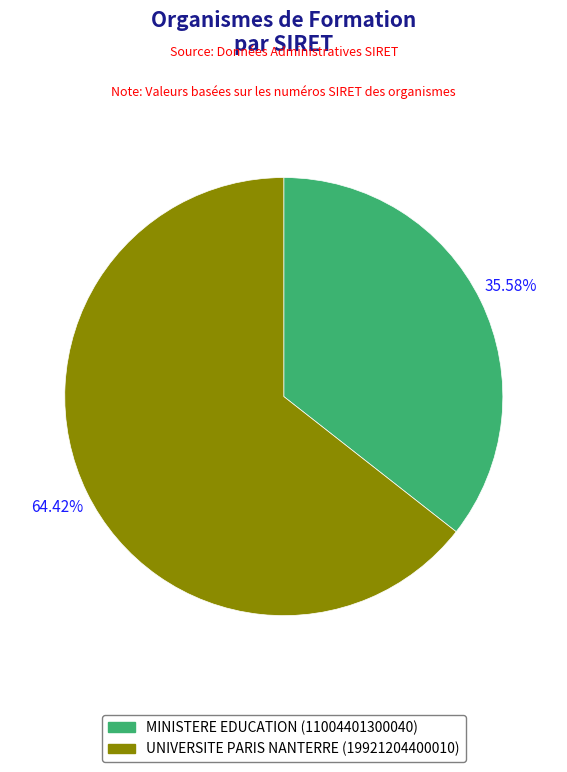

Which slice is the largest?

UNIVERSITE PARIS NANTERRE